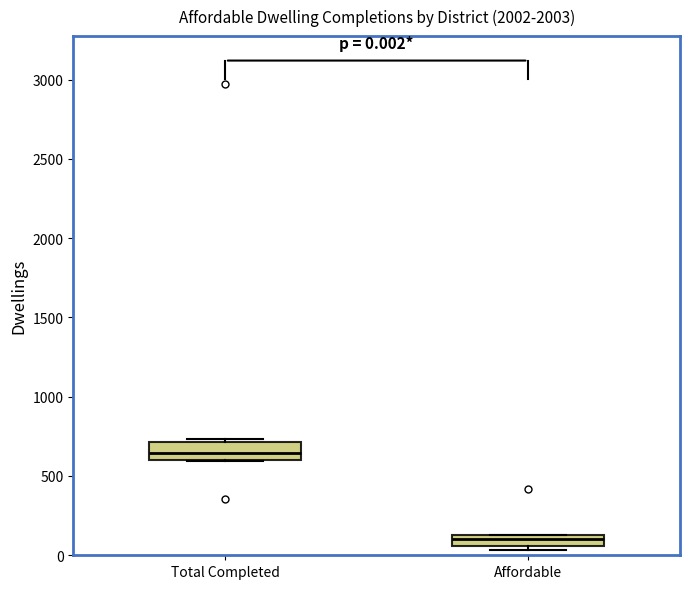

Which box's median line is the highest?

Total Completed